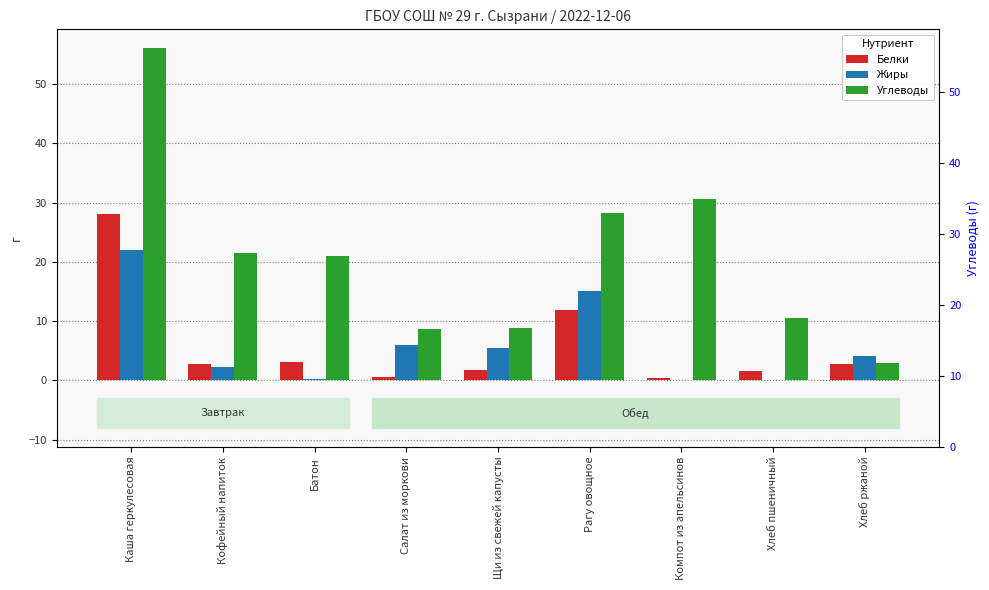

How many bars are there in each group?

3